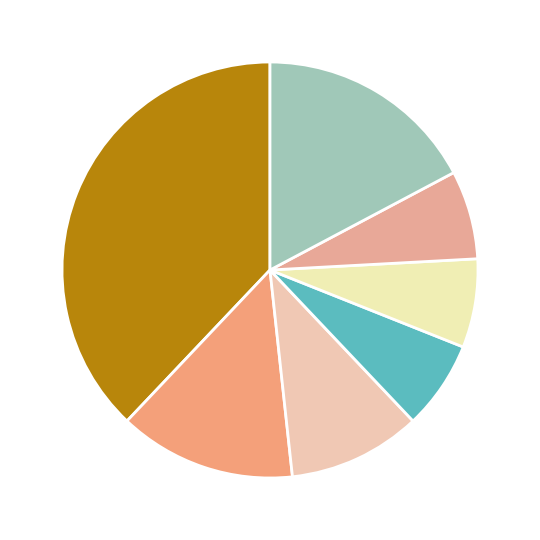

How many slices are in this pie chart?

7